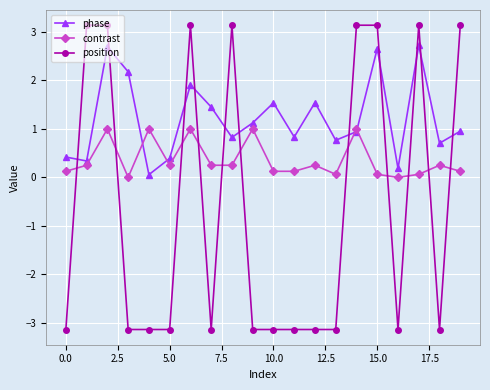

Which series has the widest spread of values?

position